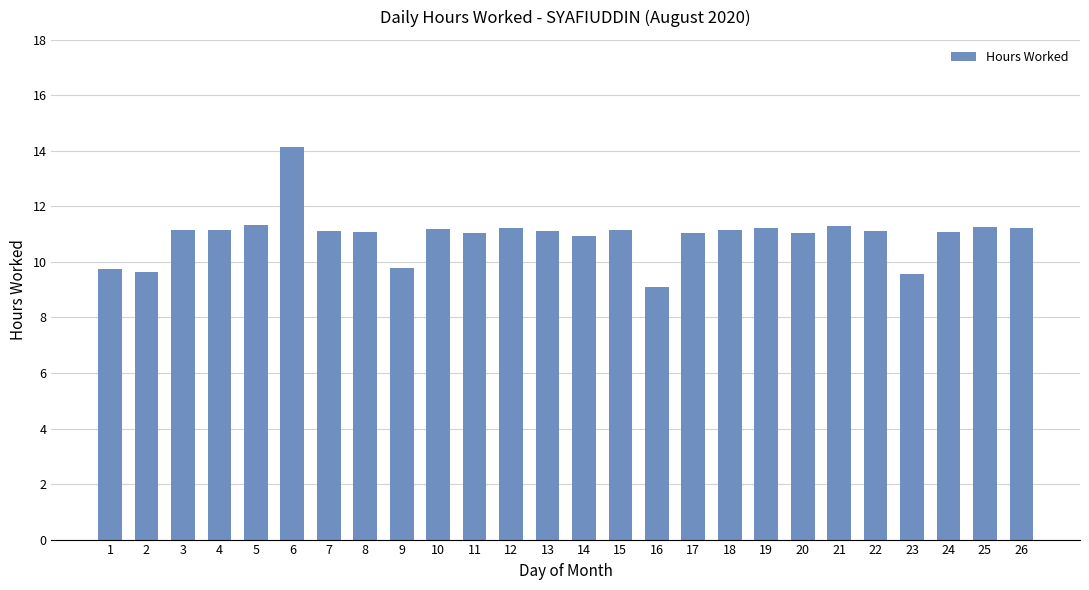

What is the value of the 6th bar from the left?

14.2